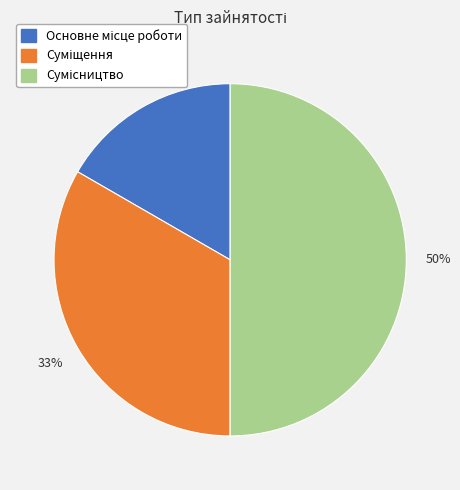

To the nearest percent, what is the difference between the largest and smallest slice percentages?

33%